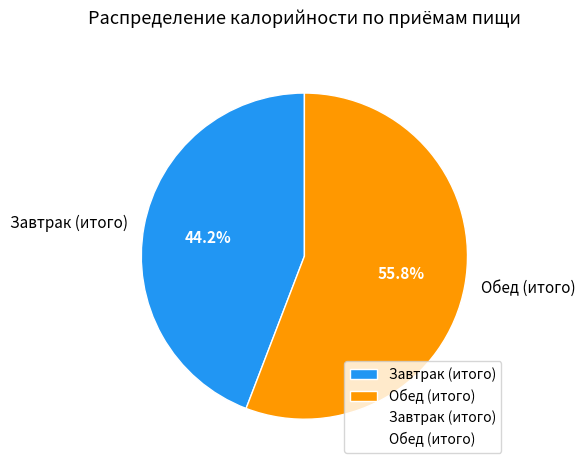

Between Завтрак (итого) and Обед (итого), which is larger?

Обед (итого)